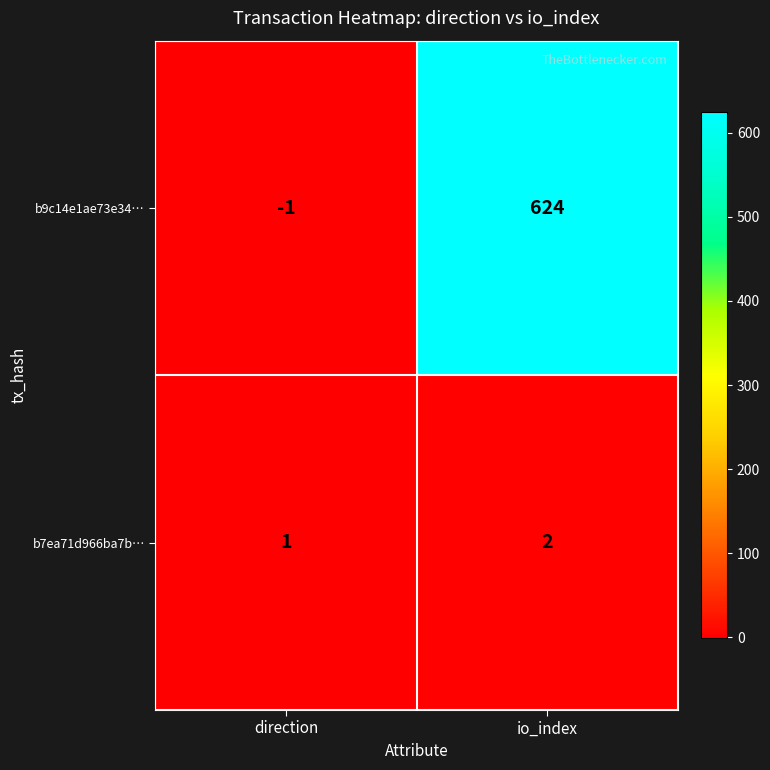

Reading left to right, list all the values displayed in this chart.

b9c14e1ae73e34…: -1	624
b7ea71d966ba7b…: 1	2